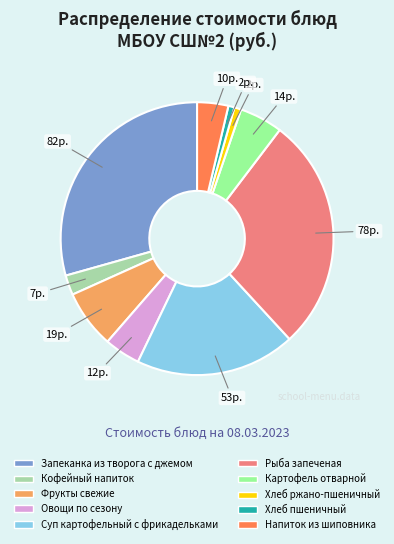

Is the sum of Фрукты свежие and Овощи по сезону greater than half?

No